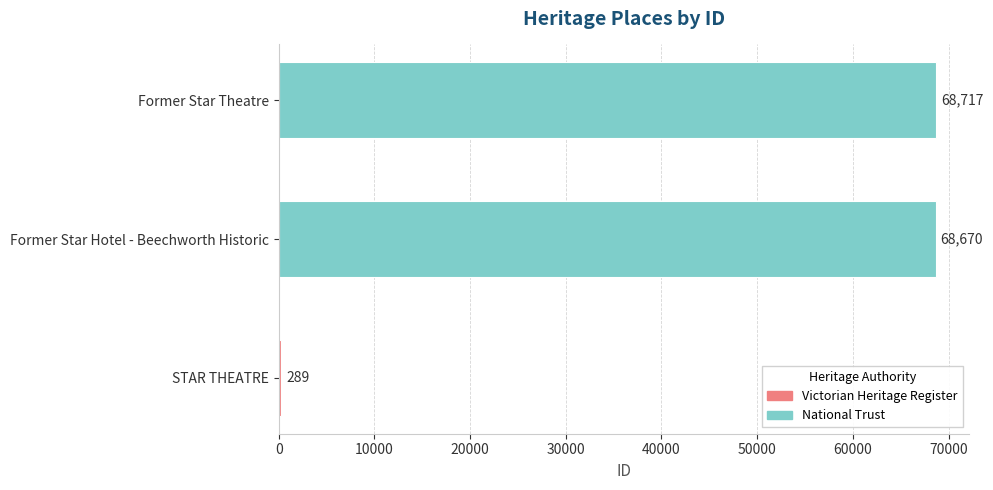

List the labels in order of value, largest first.

Former Star Theatre, Former Star Hotel - Beechworth Historic, STAR THEATRE